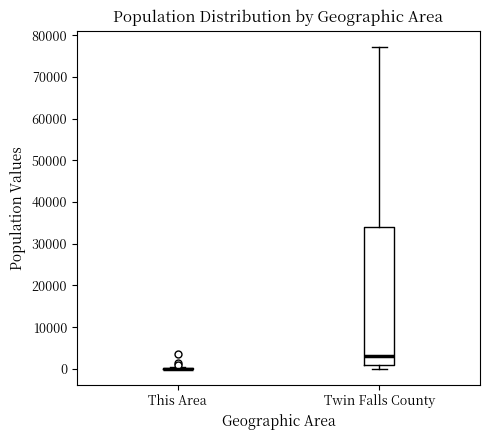

Reading left to right, transcribe this box plot: for each box, give where its median line is, the range the box spans, and where its two whiskers end, as read against the y-axis. The values are not printed on the chart, so give them approximately, as read against the axis.

This Area: box collapsed to a line at 0, whiskers 0 to 0
Twin Falls County: median 3000, box 1000 to 34000, whiskers 0 to 77000